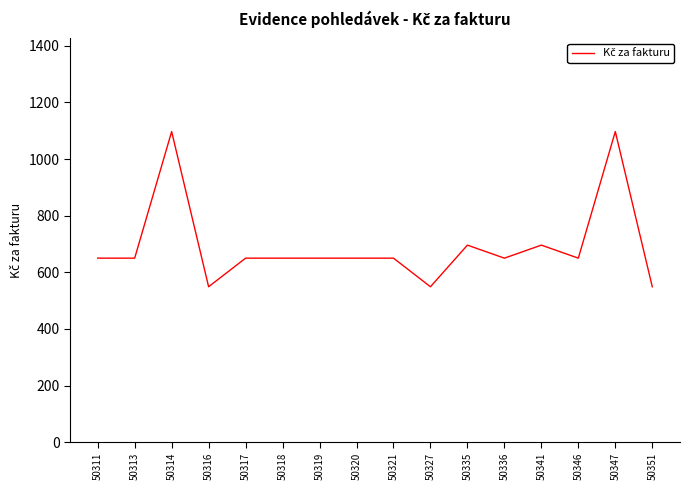

The chart shows a value of 255 at 50318. True or false?

False